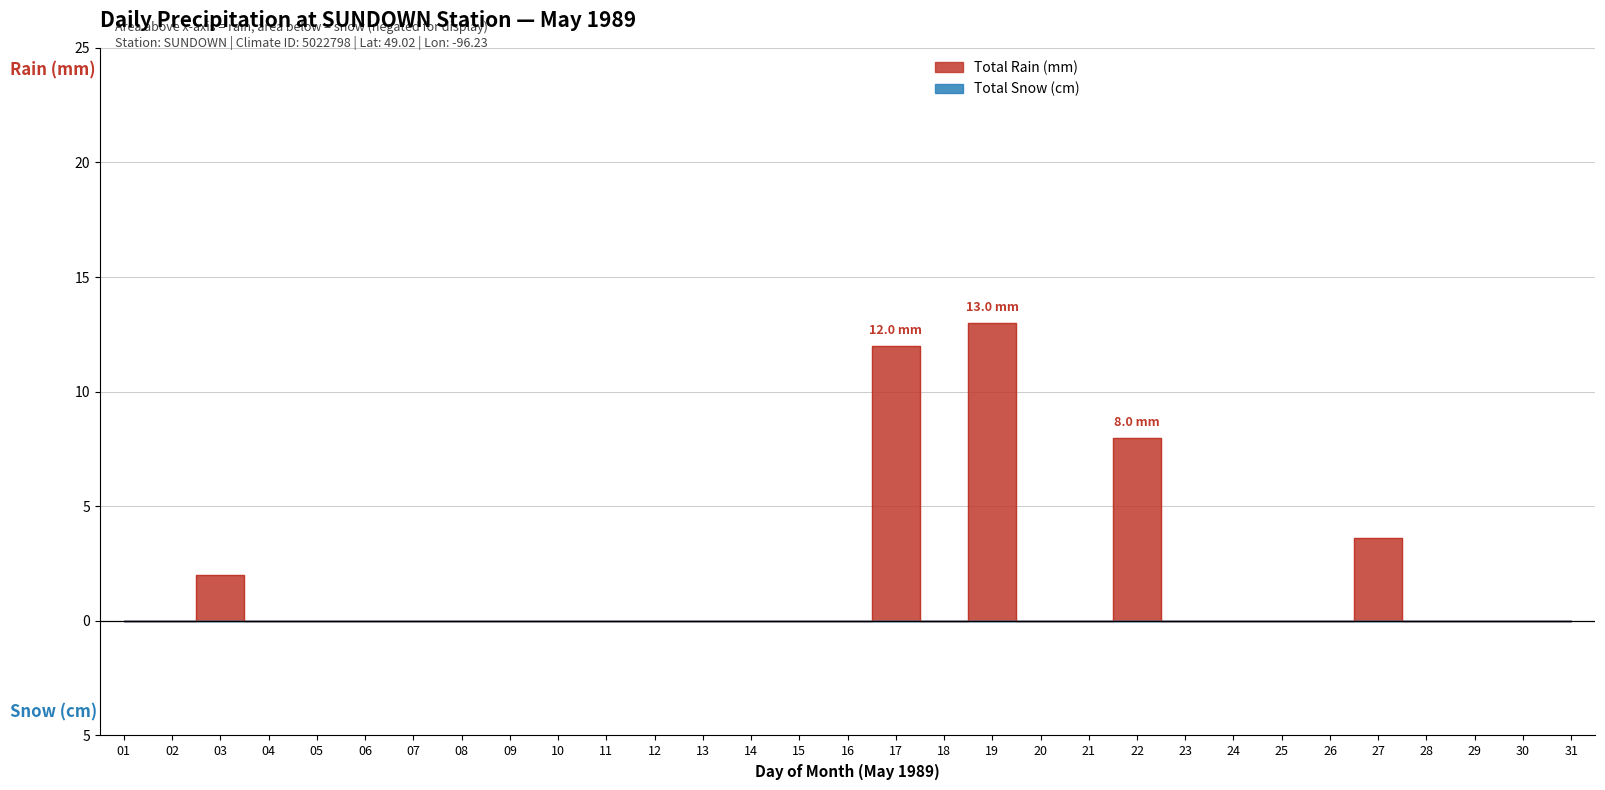

At which category does the chart reach its peak across all series?

19